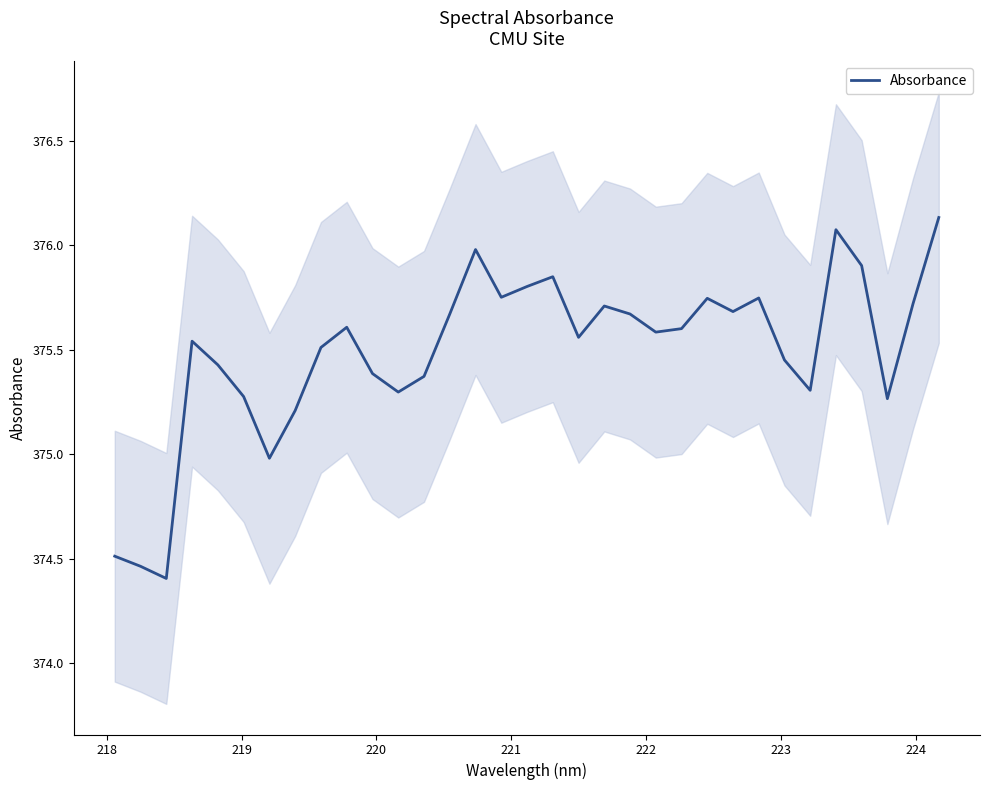

What is the difference between the second highest and second lowest values?

1.6